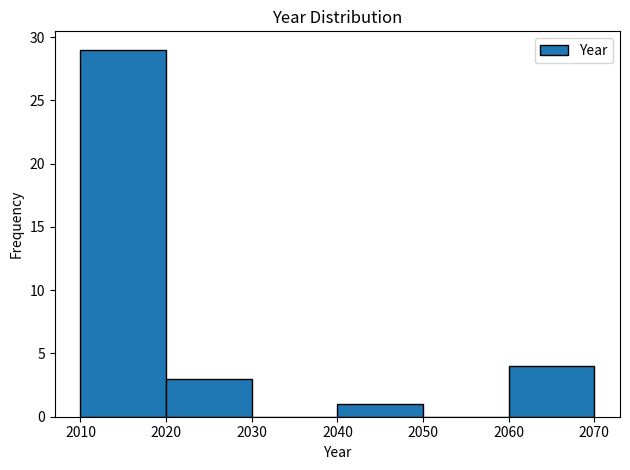

Reading left to right, list every bar in this chart as the range it spans on the x-axis followed by its height. The values are not printed on the chart, so give them approximately, as read against the axis.

2010 to 2020: 29
2020 to 2030: 3
2030 to 2040: 0
2040 to 2050: 1
2050 to 2060: 0
2060 to 2070: 4